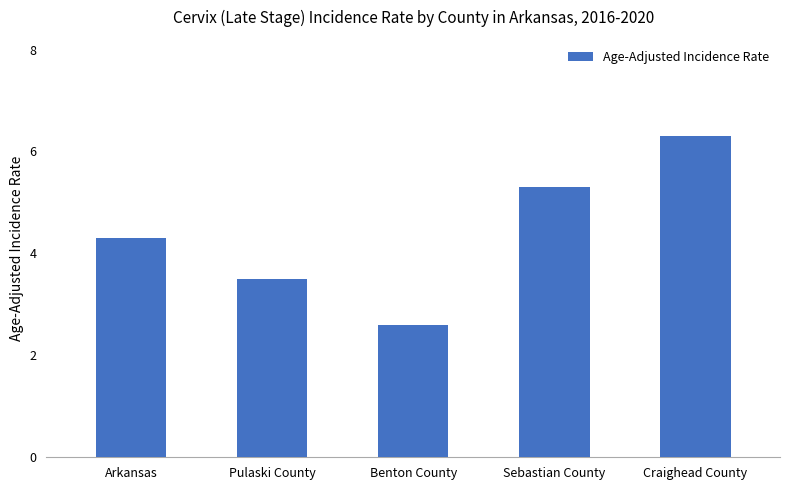

How many bars are there in total?

5